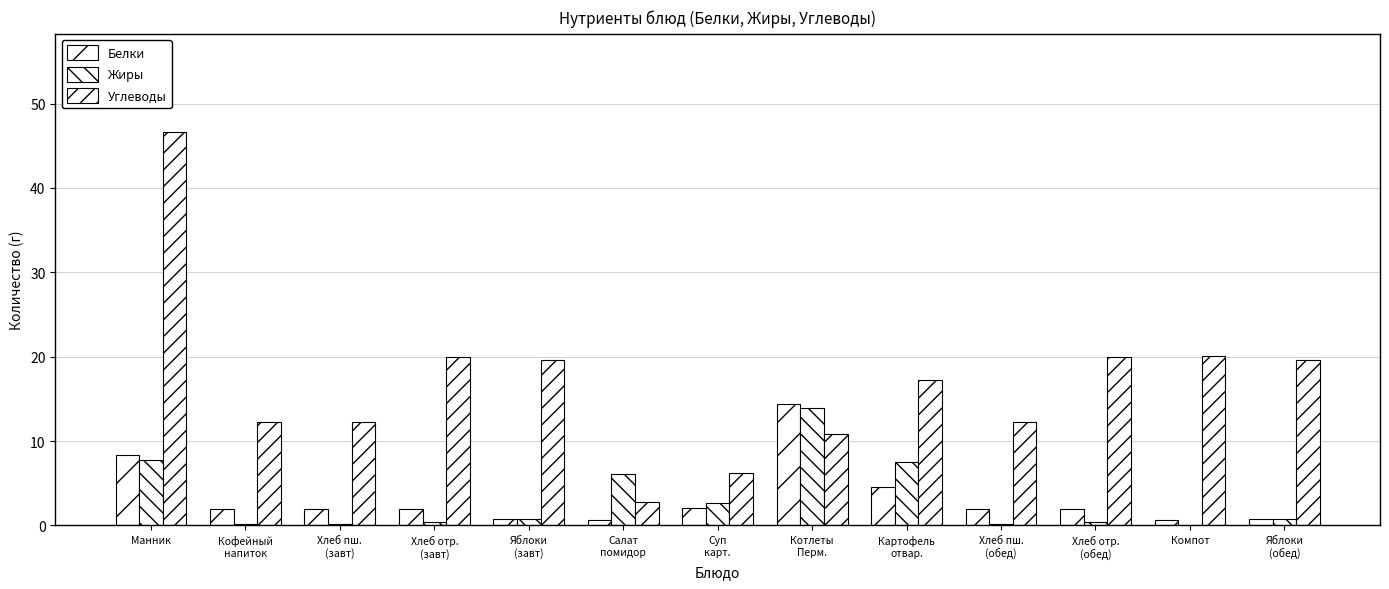

What is the total value across all series at Компот?

20.8